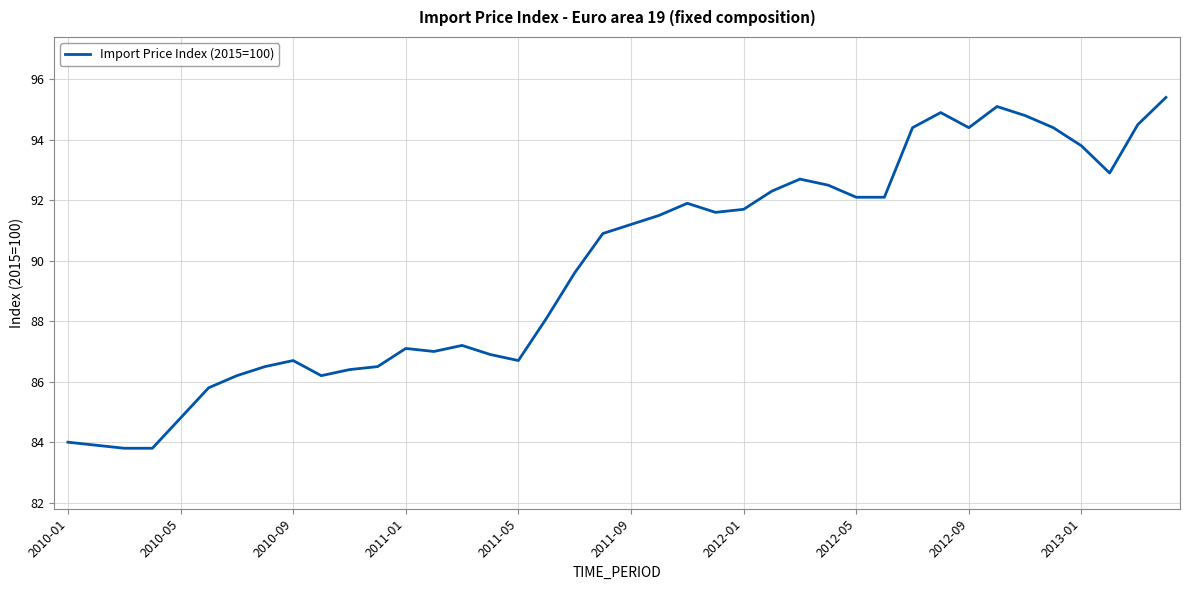

What is the minimum value shown in the chart?

83.8